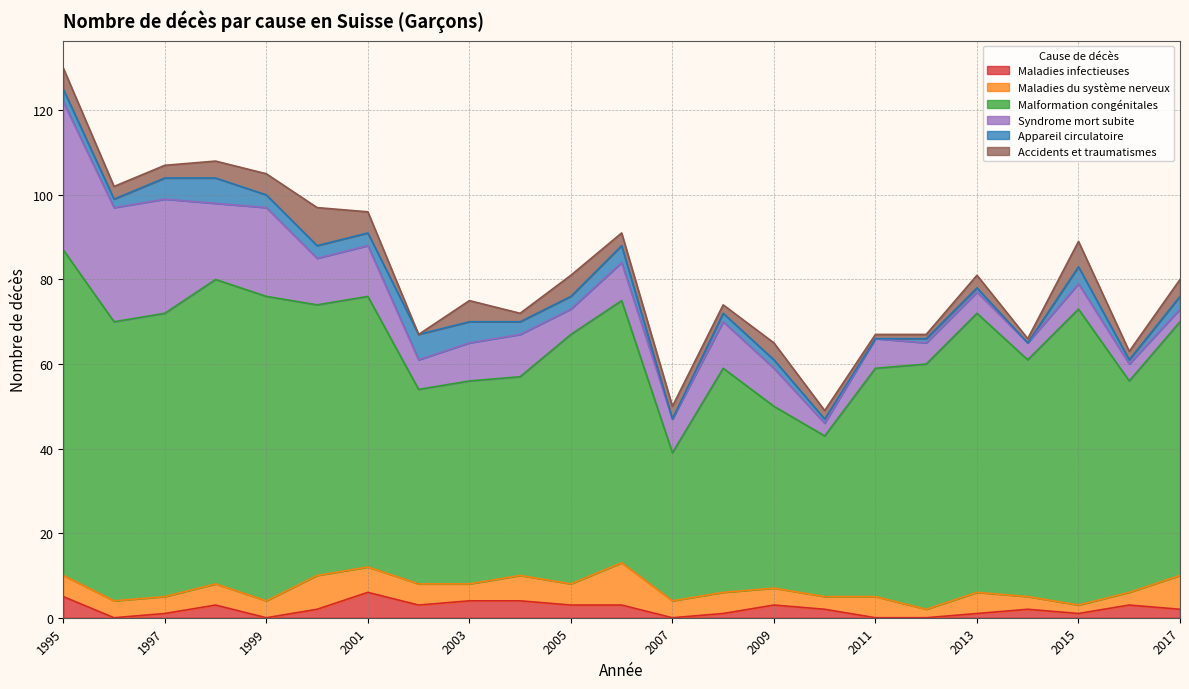

True or false: Syndrome mort subite has more than 1 interior local peaks.

True